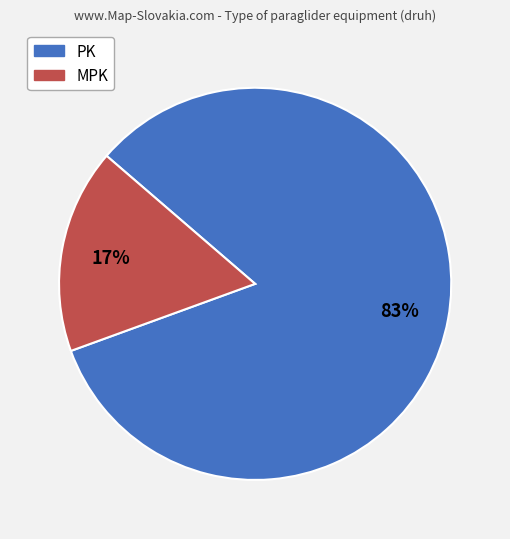

To the nearest percent, what percentage of the pie is MPK?

17%